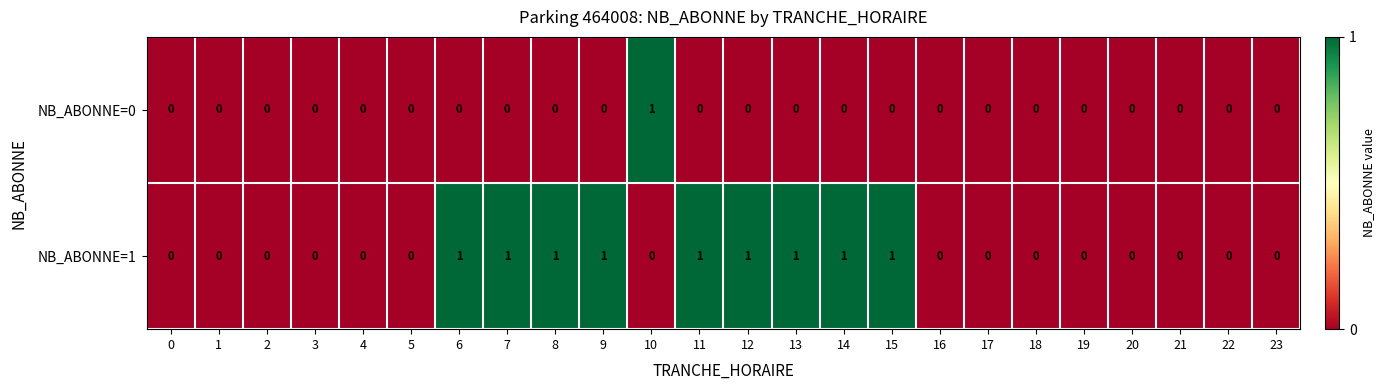

List the series in order of their overall mean, lowest first.

NB_ABONNE=0, NB_ABONNE=1